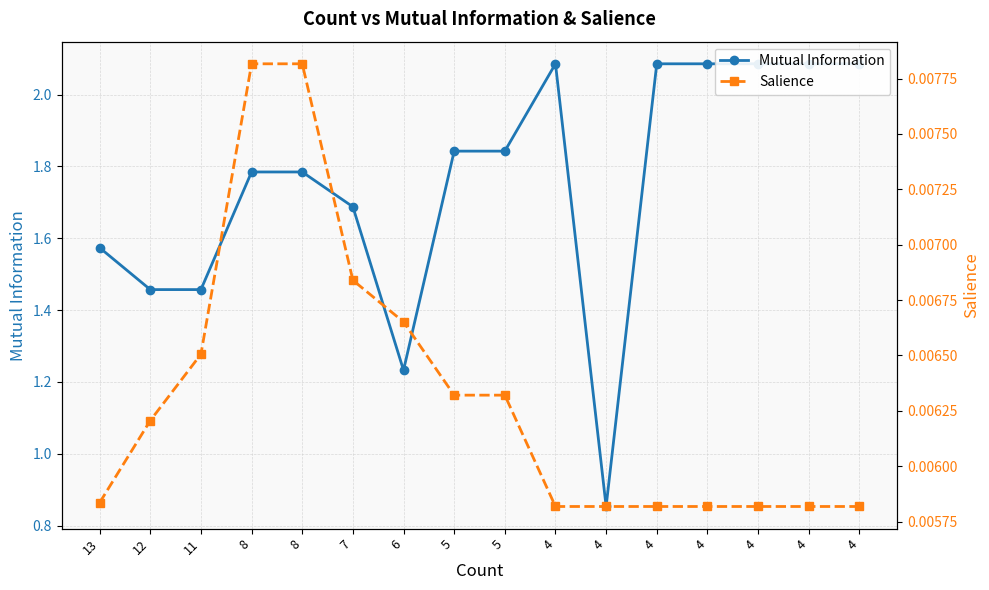

True or false: Mutual Information has a value of 1.8 at 5.

True